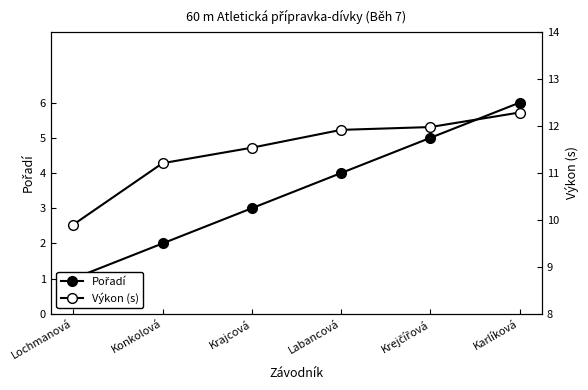

What is the sum of the Pořadí values at Krejčířová and Labancová?

9.0